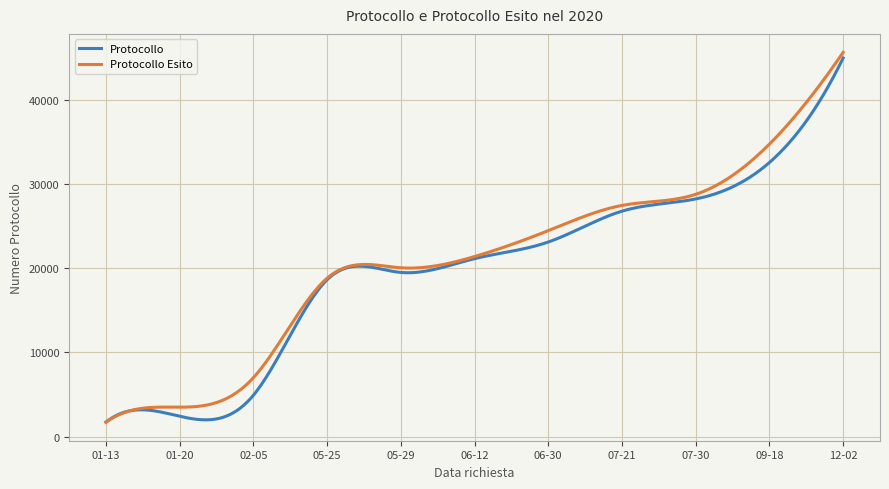

True or false: Protocollo has more than 1 points higher than both neighbors.

True